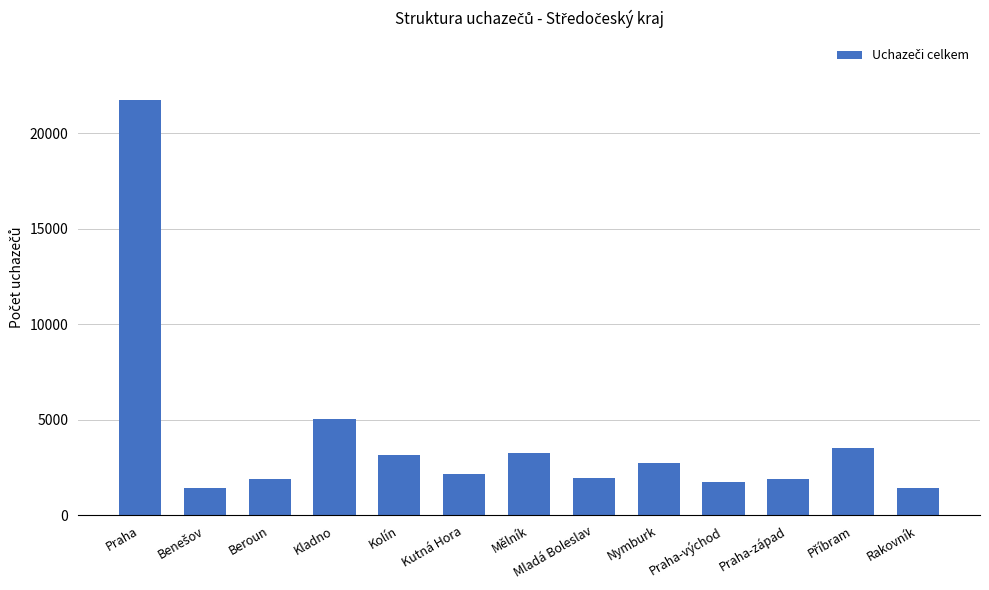

What is the sum of the values at Nymburk and Praha?

24494